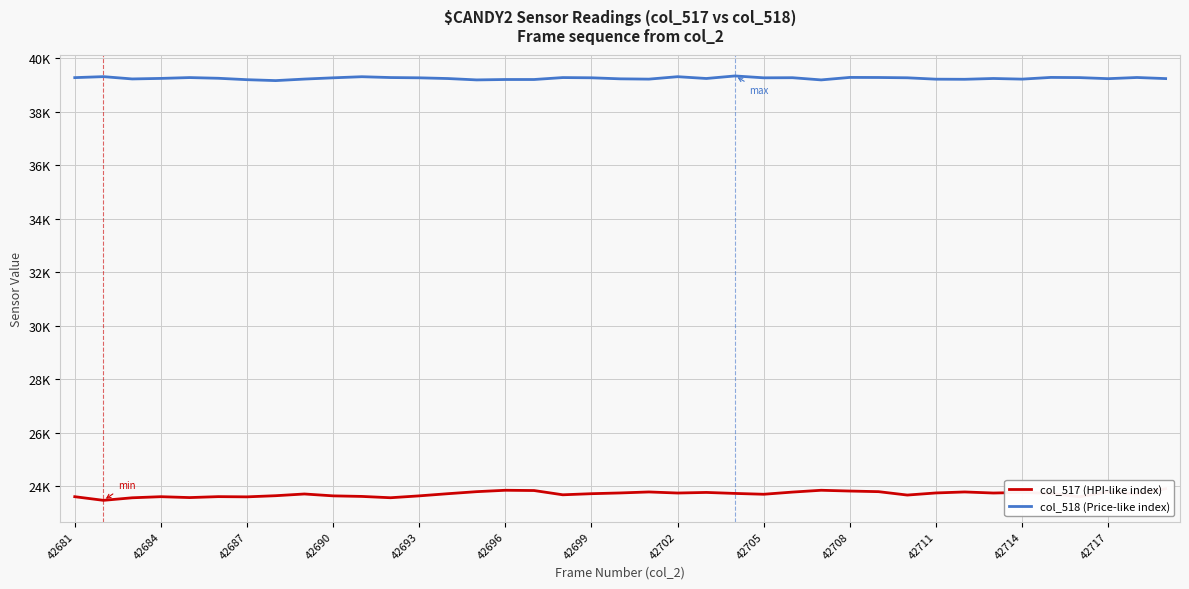

Count the number of data series in this chart.

2